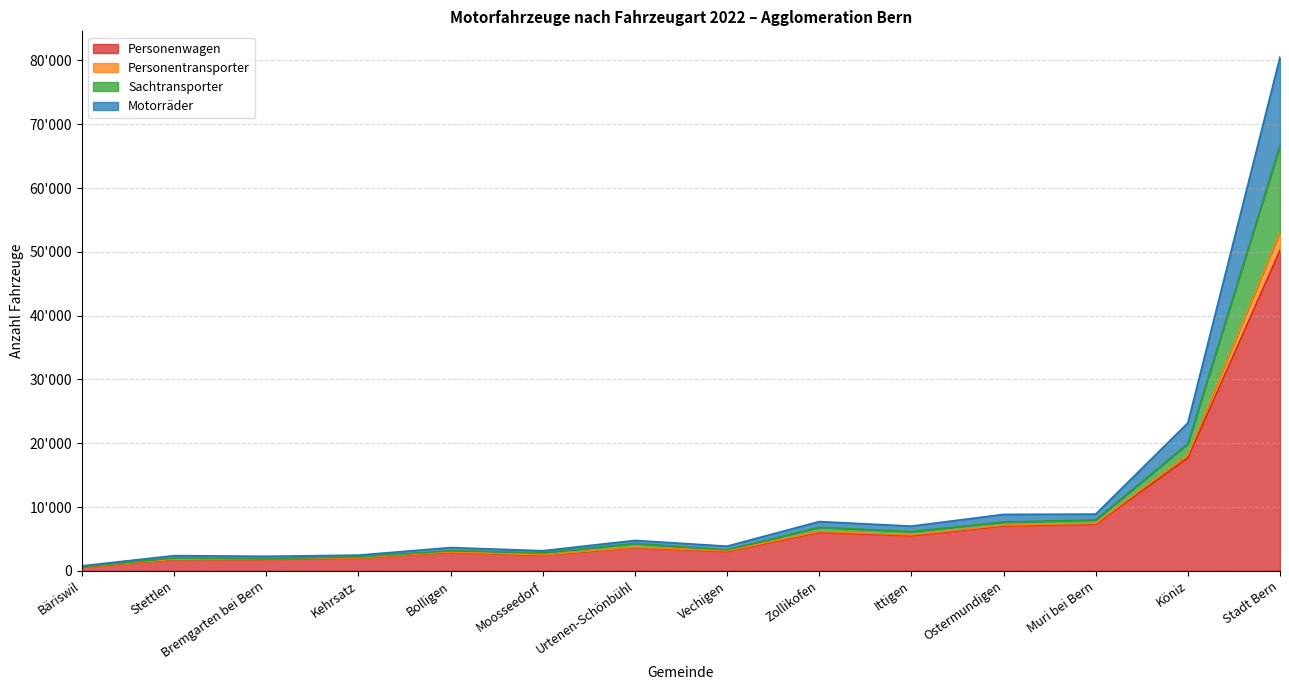

Where is the first local minimum for Motorräder?

Moosseedorf